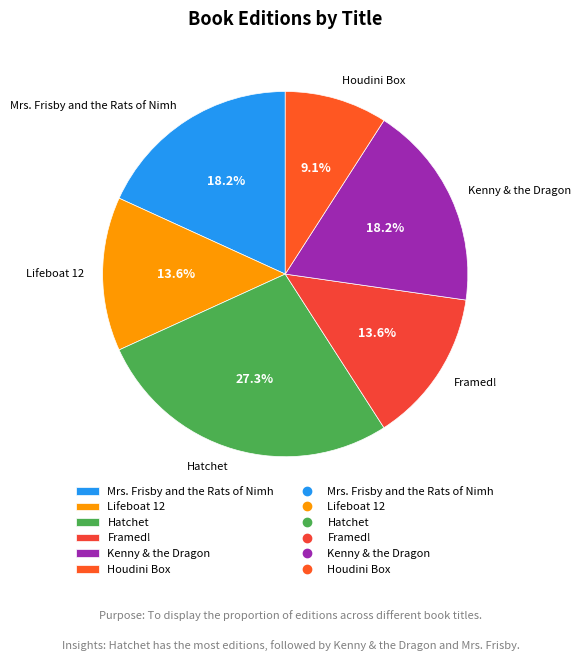

What is the smallest slice in the pie chart?

Houdini Box